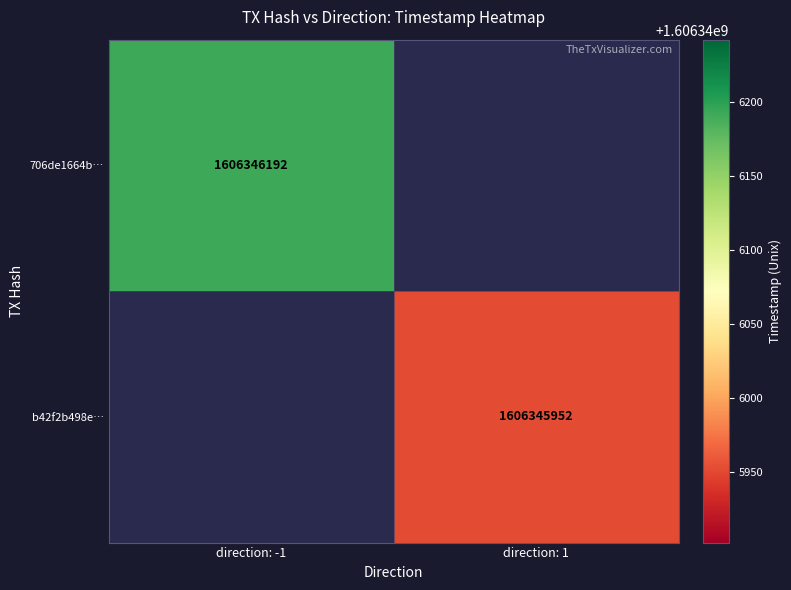

What is the spread (max minus min) of values at time_stamp?

240